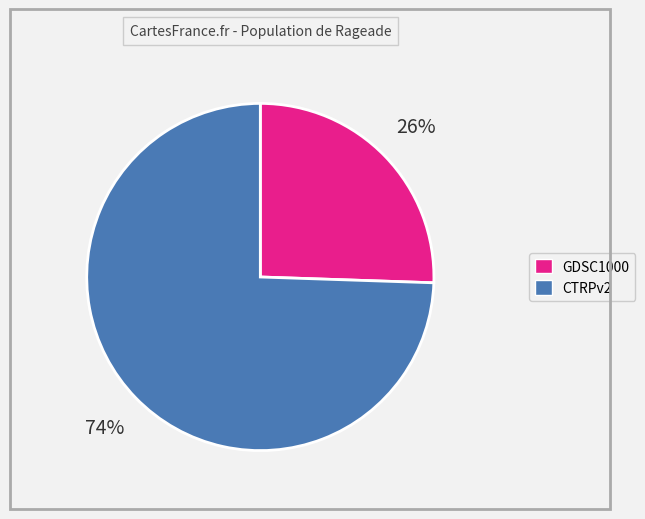

To the nearest percent, what is the average slice percentage?

50%